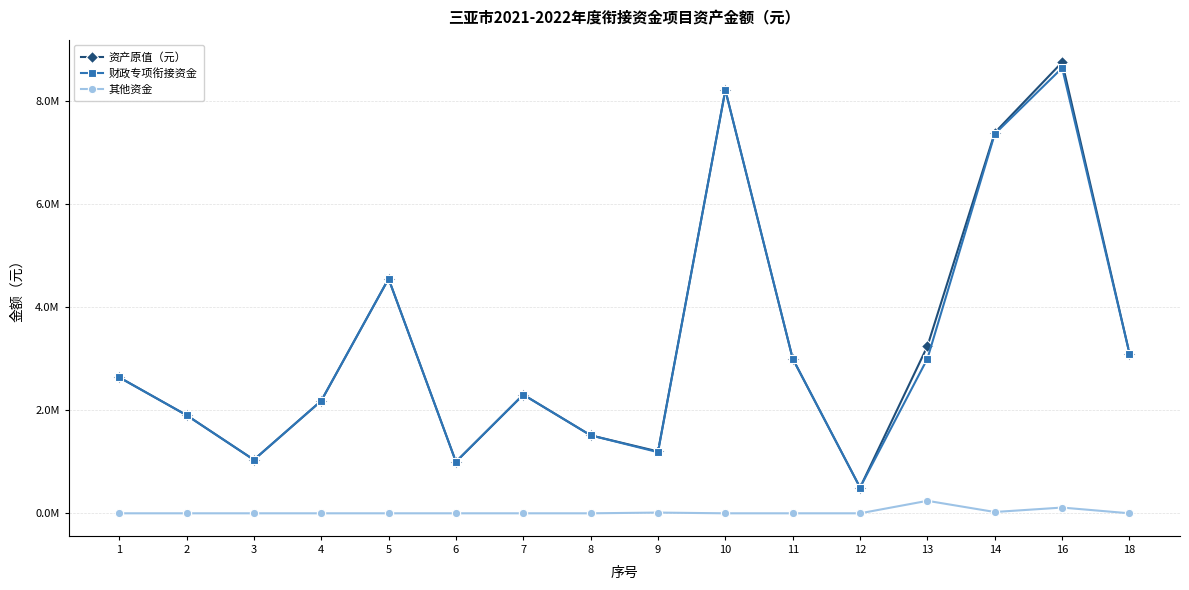

At which label is 资产原值（元） closest to 4625462?

5